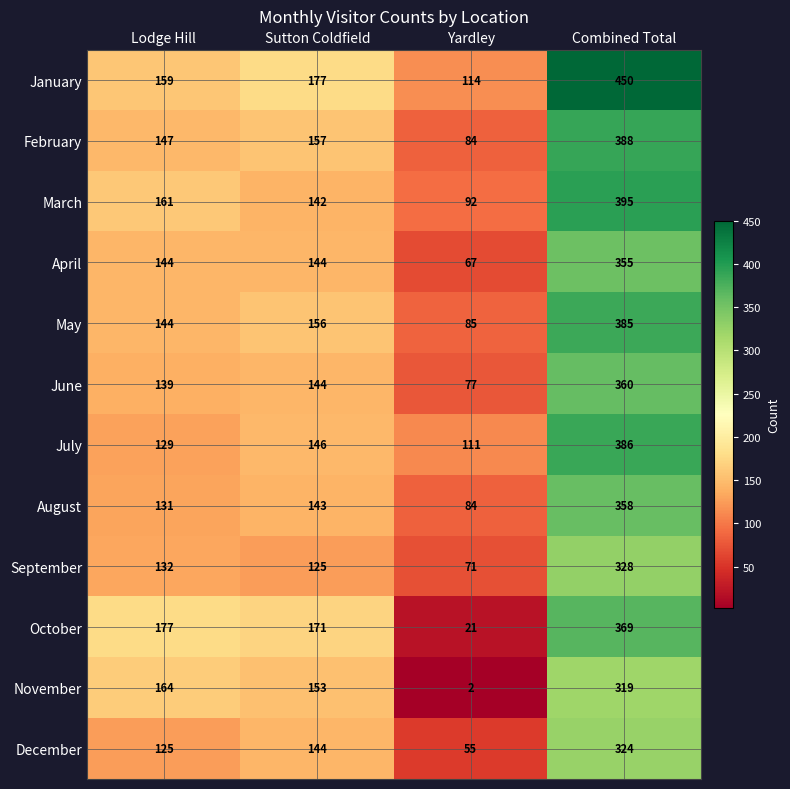

Count the number of data series in this chart.

12